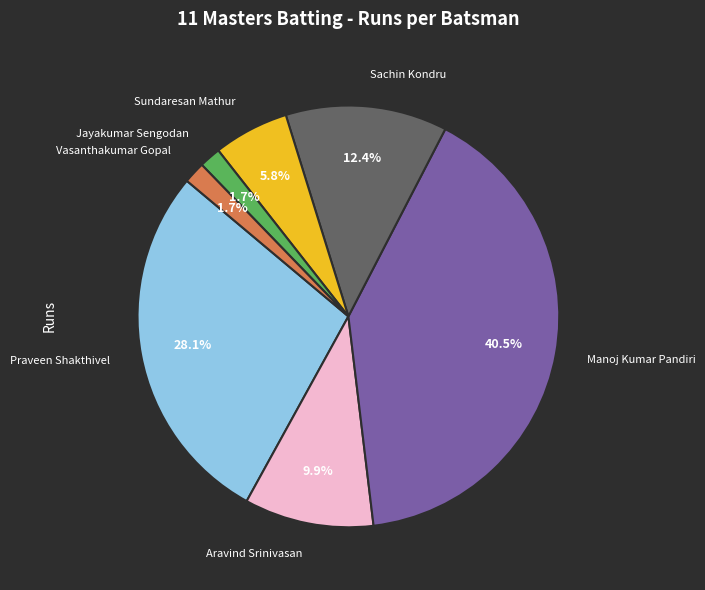

How many segments does this pie chart have?

7